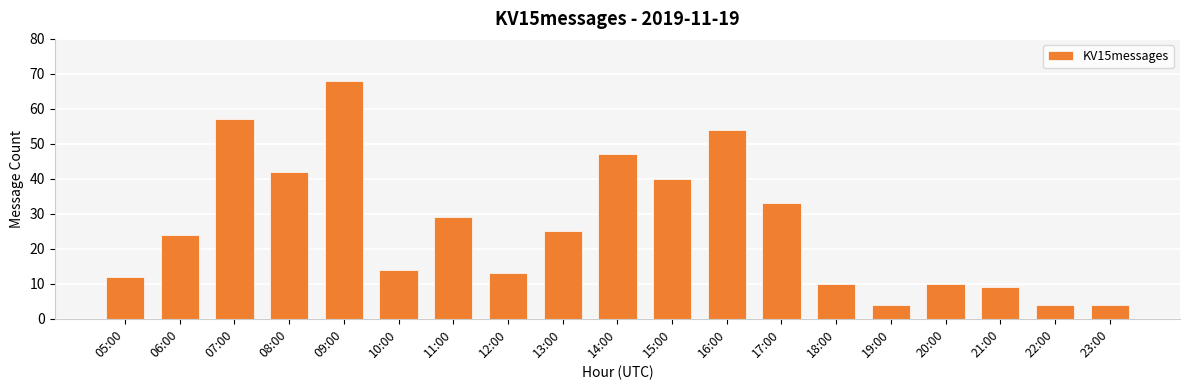

Reading left to right, extract all data points from this chart.

05:00=12	06:00=24	07:00=57	08:00=42	09:00=68	10:00=14	11:00=29	12:00=13	13:00=25	14:00=47	15:00=40	16:00=54	17:00=33	18:00=10	19:00=4	20:00=10	21:00=9	22:00=4	23:00=4